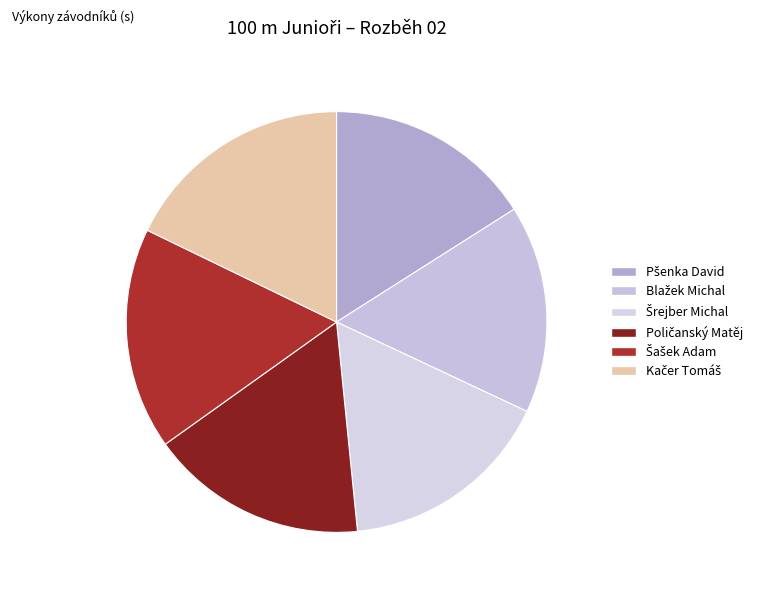

How many segments does this pie chart have?

6